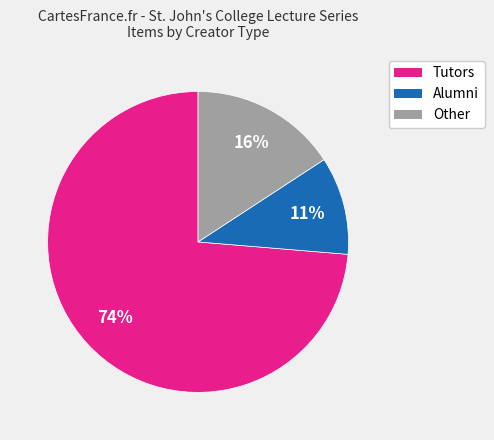

Is there any slice that represents more than half of the pie?

Yes